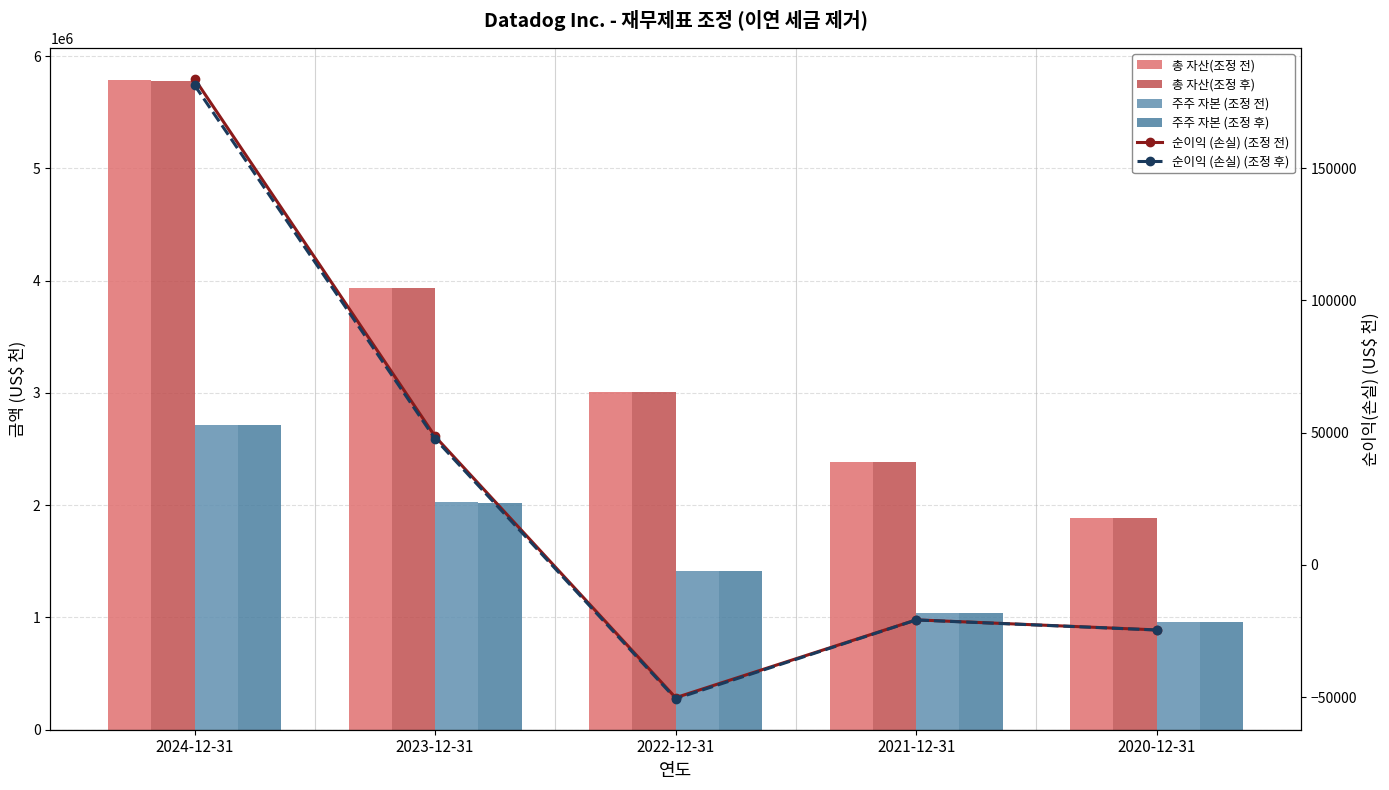

List the labels in order of 주주 자본 (조정 후) value, largest first.

2024-12-31, 2023-12-31, 2022-12-31, 2021-12-31, 2020-12-31